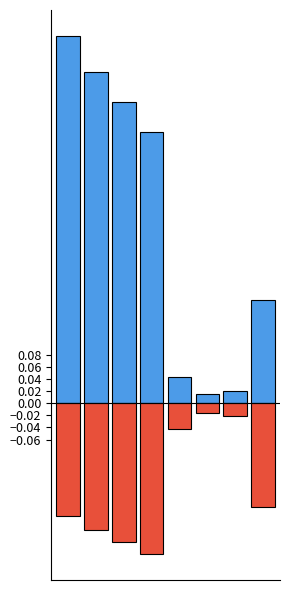

At 0, list the series in order from smallest to largest.

Negative (B/C ratio below 1), Positive (B/C ratio above 1)